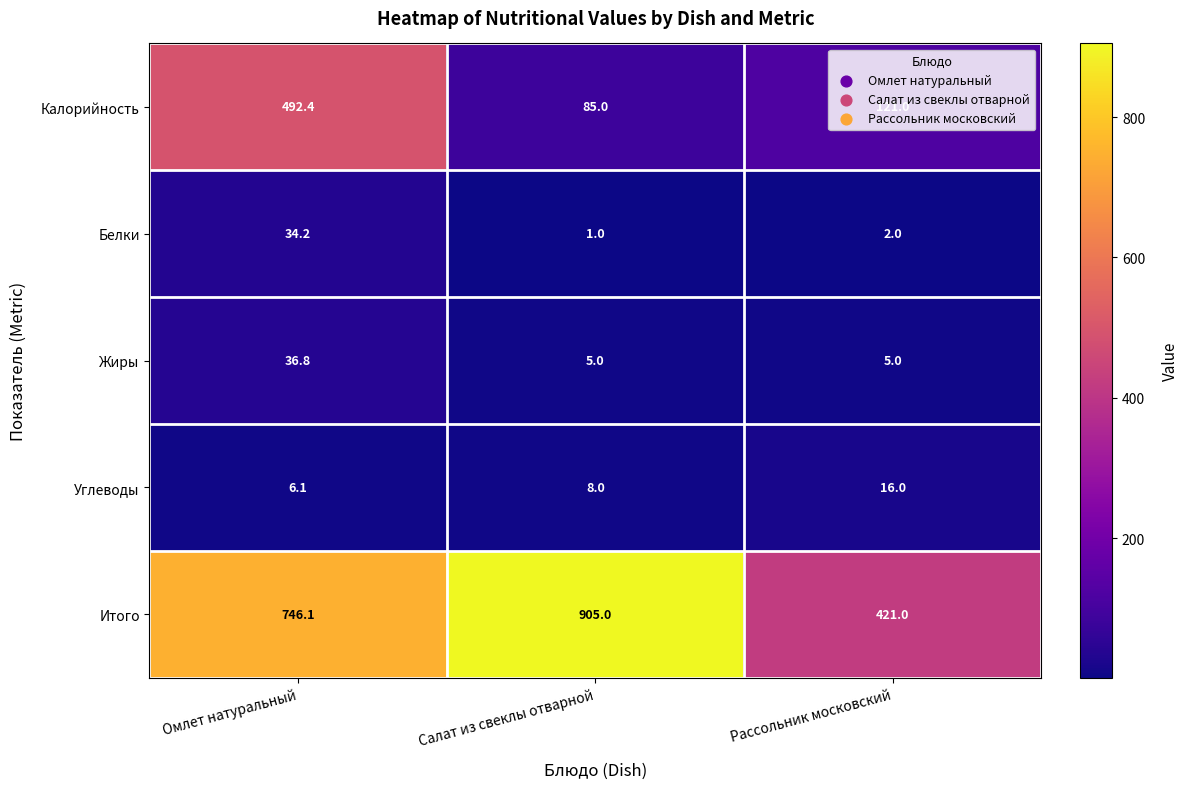

Which category has the highest value in the Жиры series?

Омлет натуральный